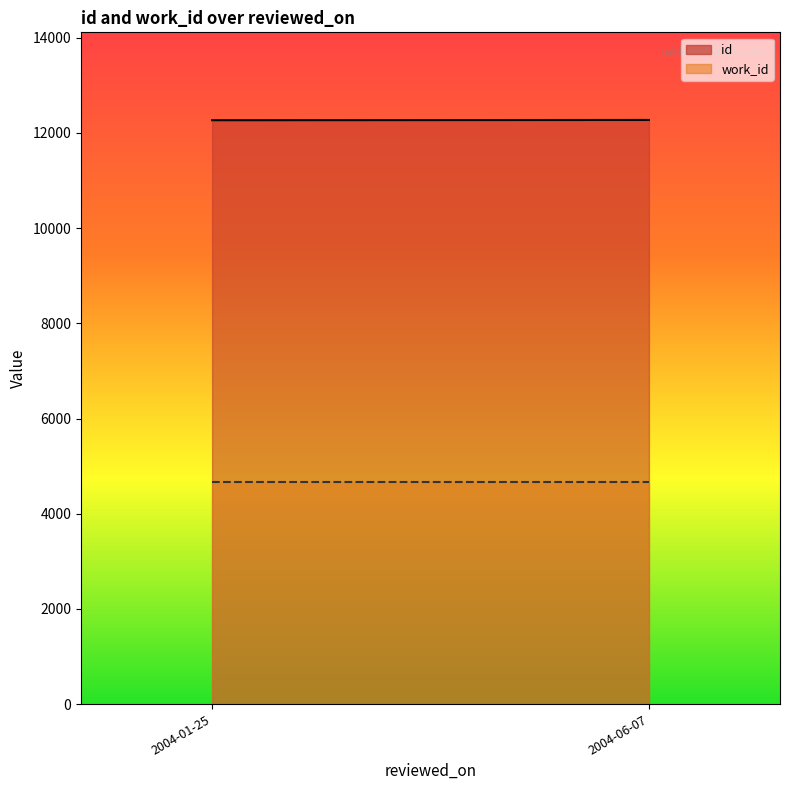

What is the smallest value displayed?

4671